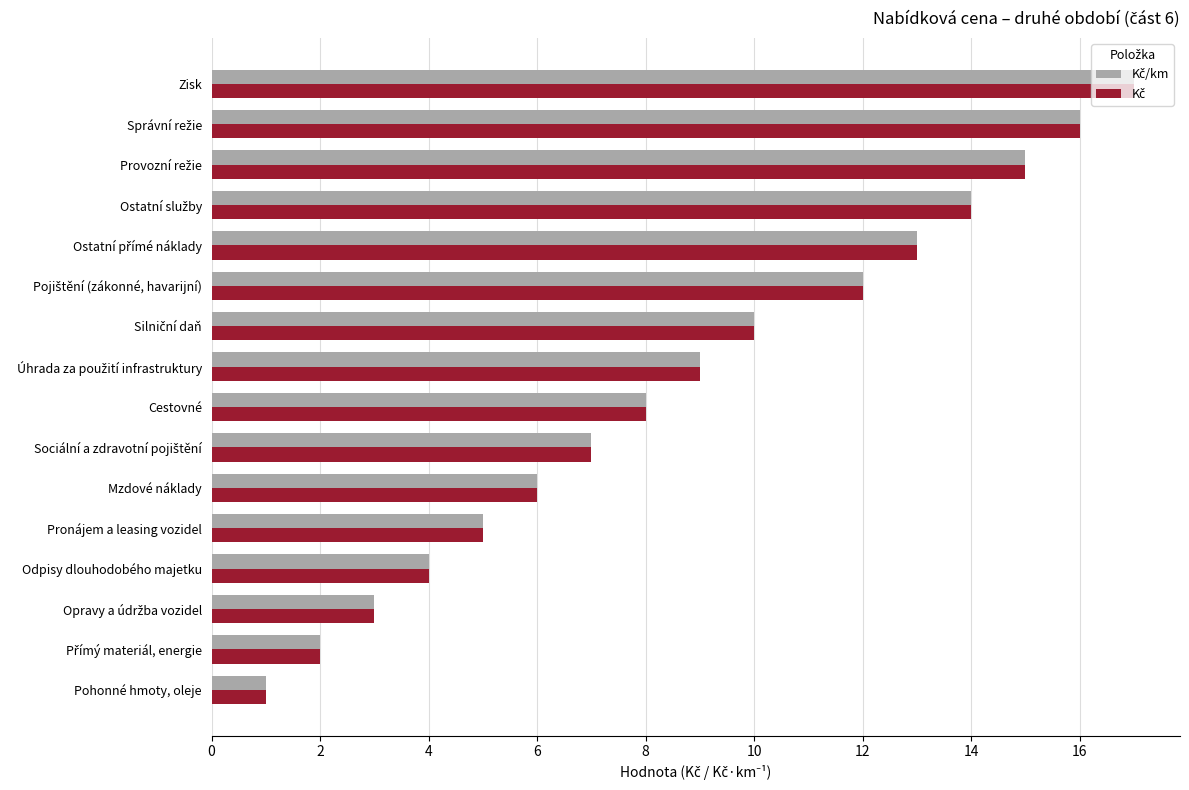

Which category has the highest value across all series?

Zisk